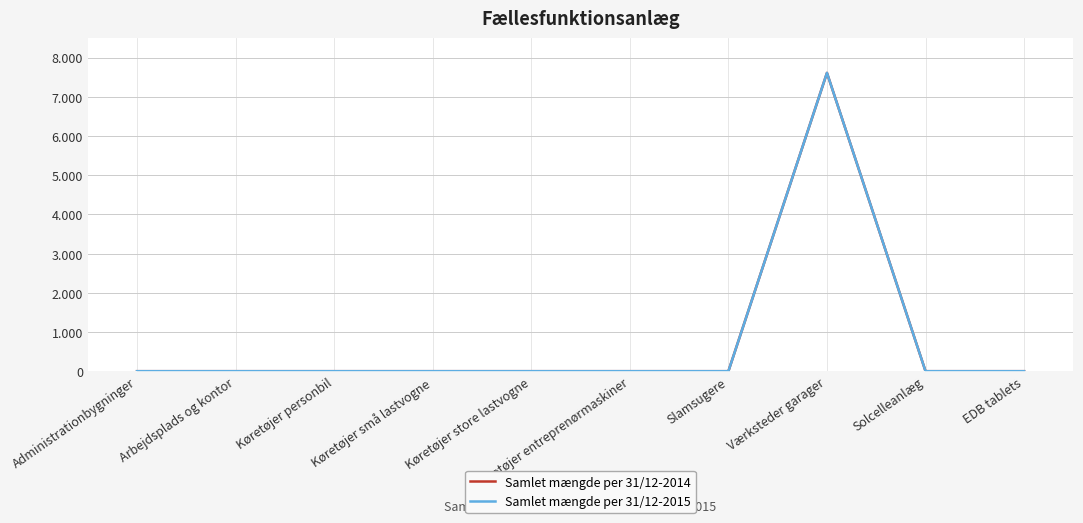

How many series are shown in this chart?

2